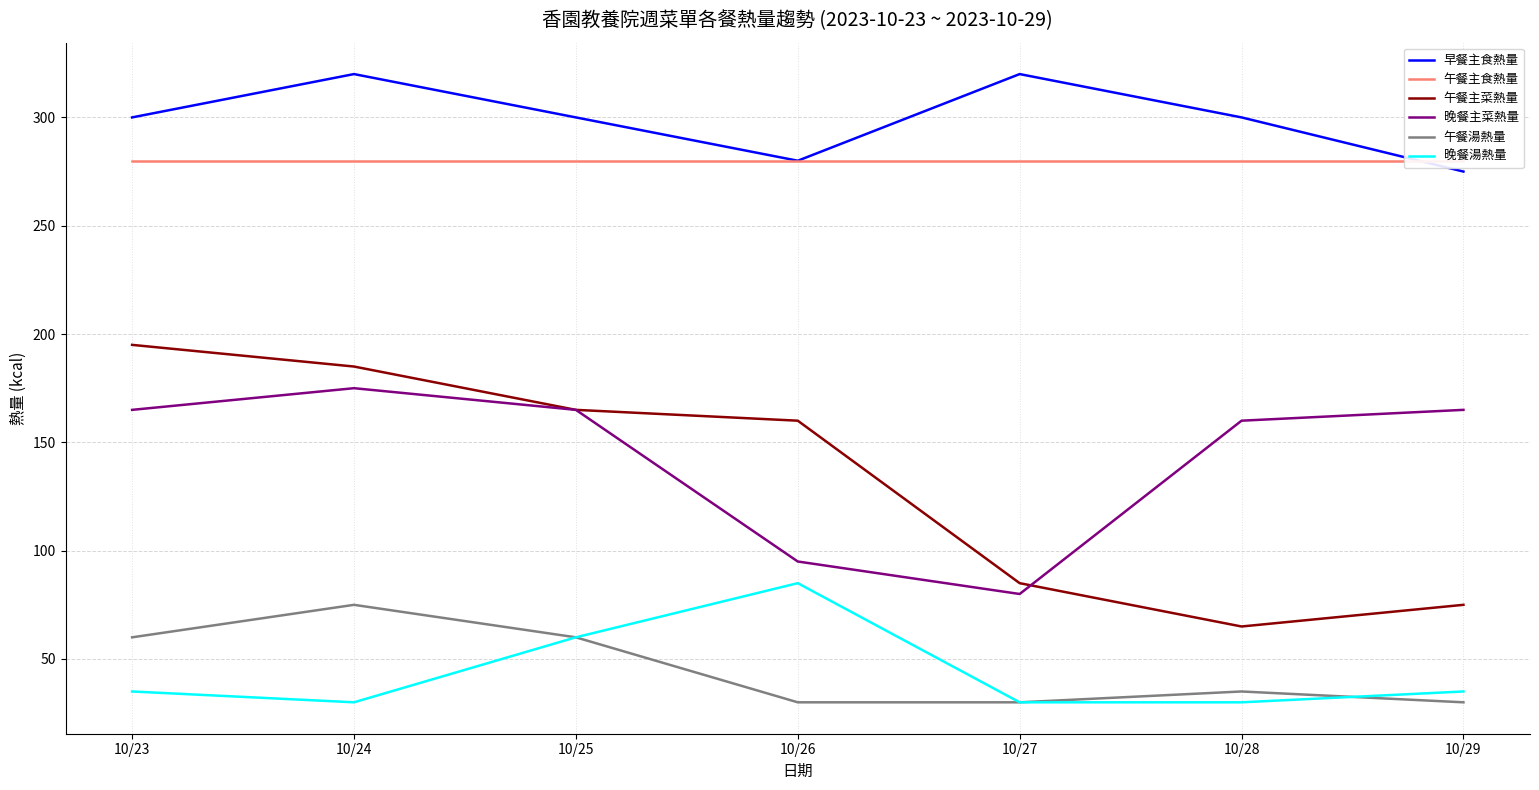

How many intersections are there between 午餐主食熱量 and 早餐主食熱量?

1